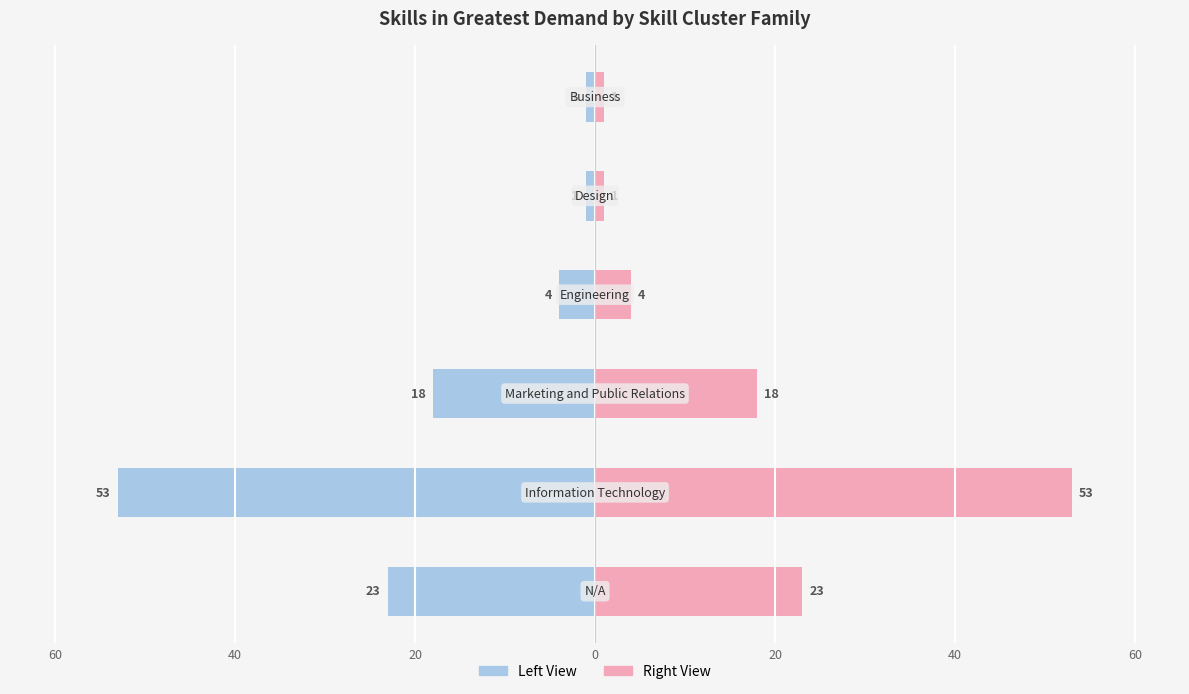

True or false: Skill Postings (right) has a value of 31 at 20.

False